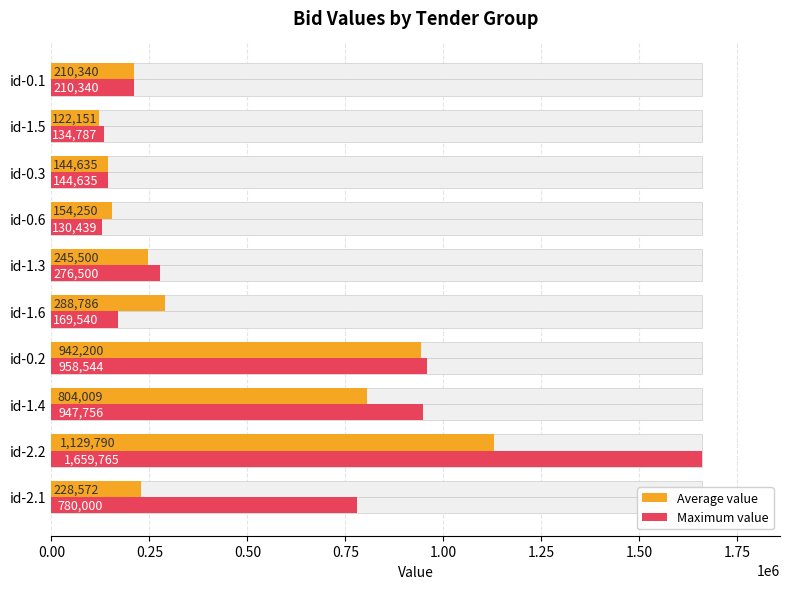

At how many categories does at least one series exceed 1265583?

1